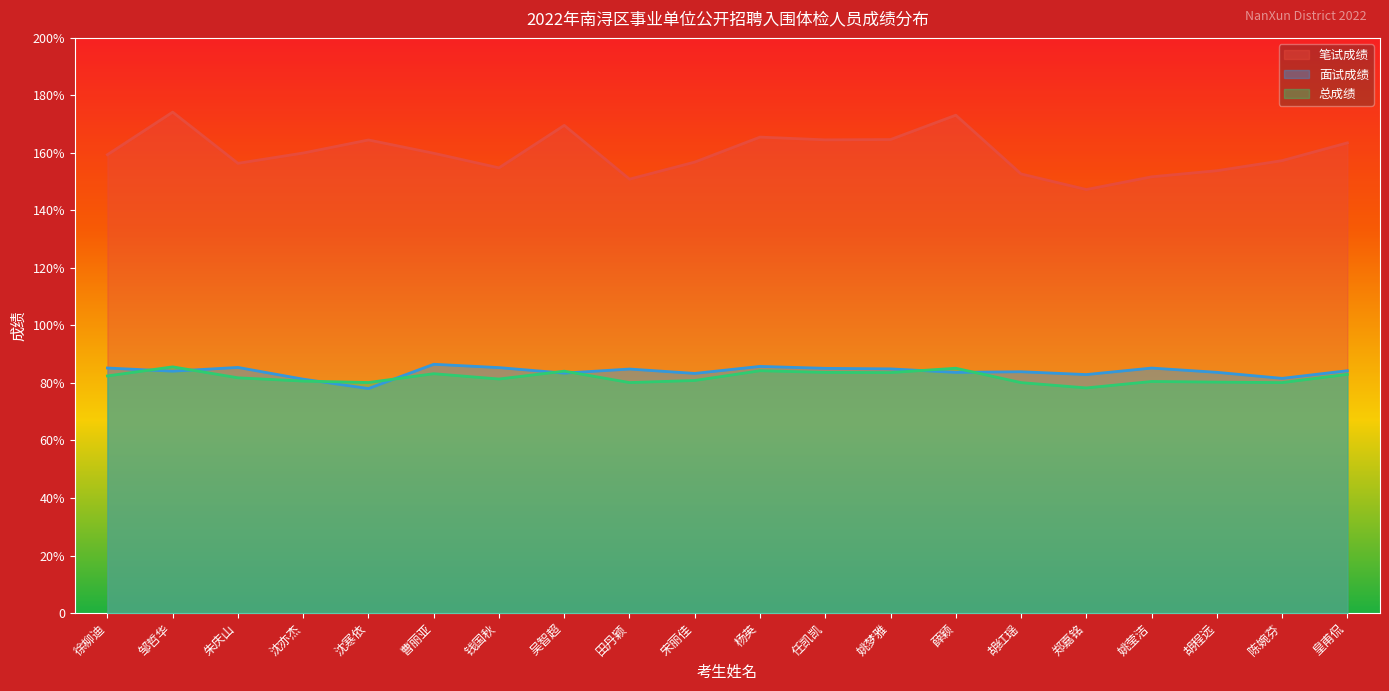

True or false: 笔试成绩 and 面试成绩 intersect in this chart.

False